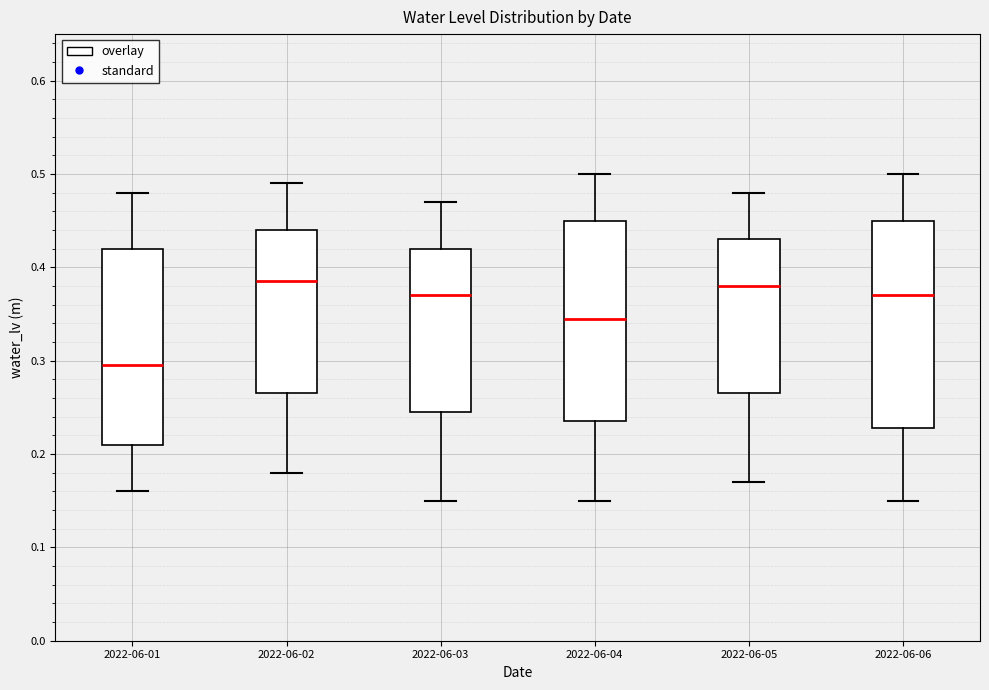

Which box has the lowest median line?

2022-06-01